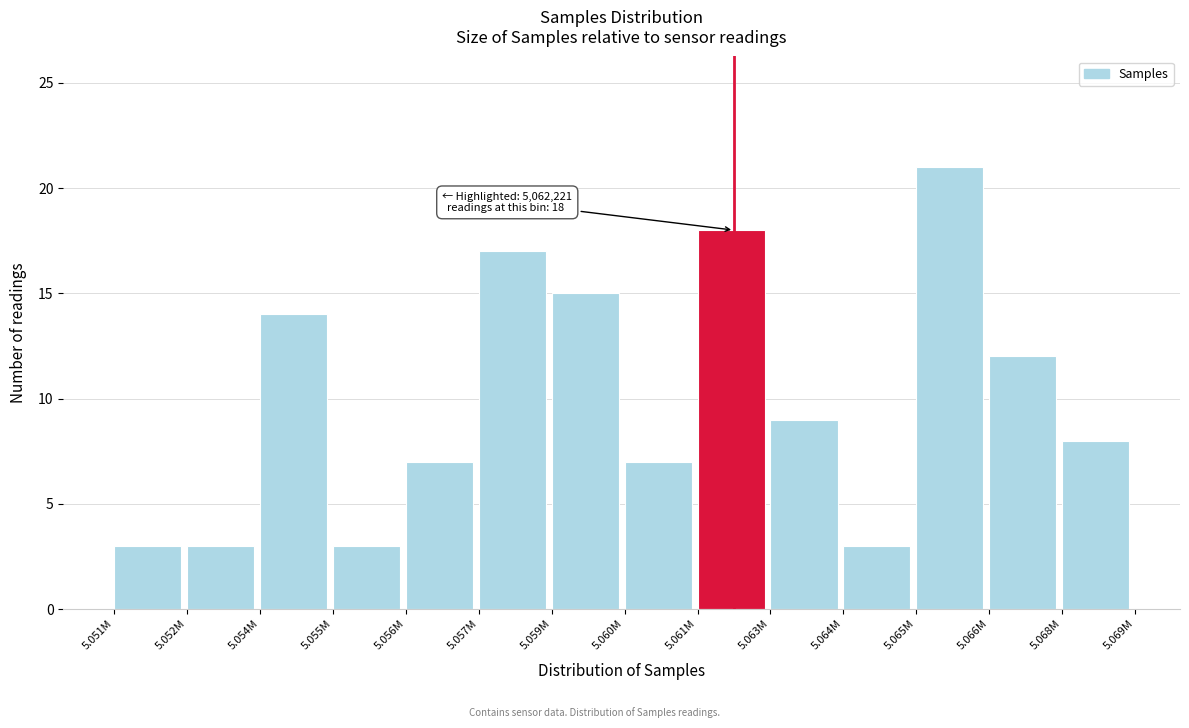

Reading left to right, transcribe all the data shown in this chart.

3	3	14	3	7	17	15	7	18	9	3	21	12	8